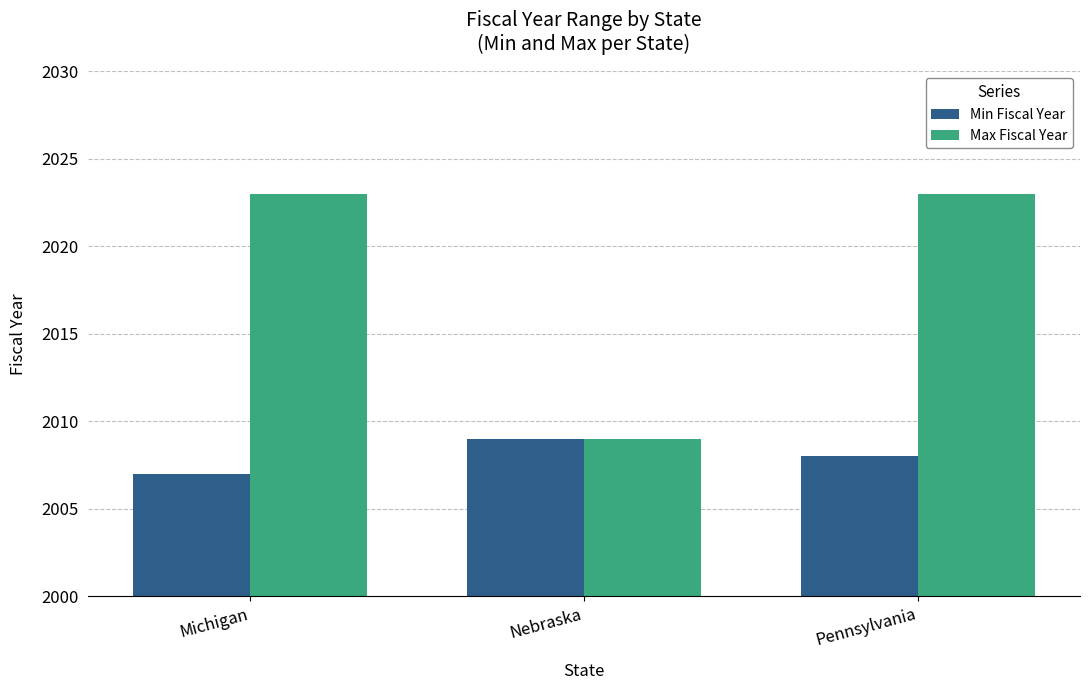

What is the value of the Min Fiscal Year bar at the 1st from the left?

2007